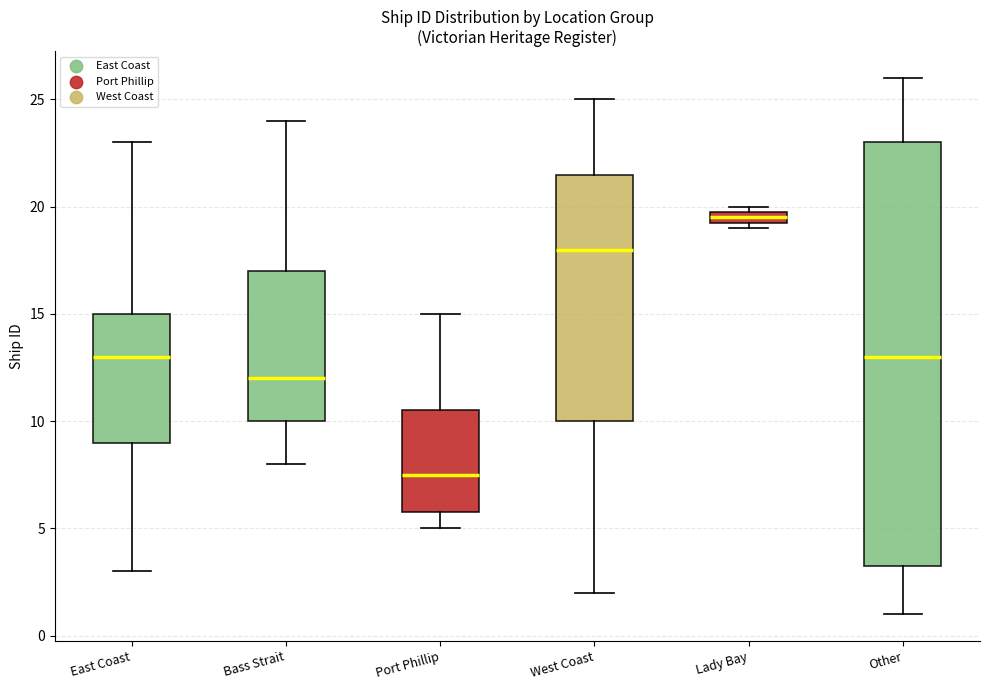

Comparing the boxes themselves (not the whiskers), which one is the tallest?

Other